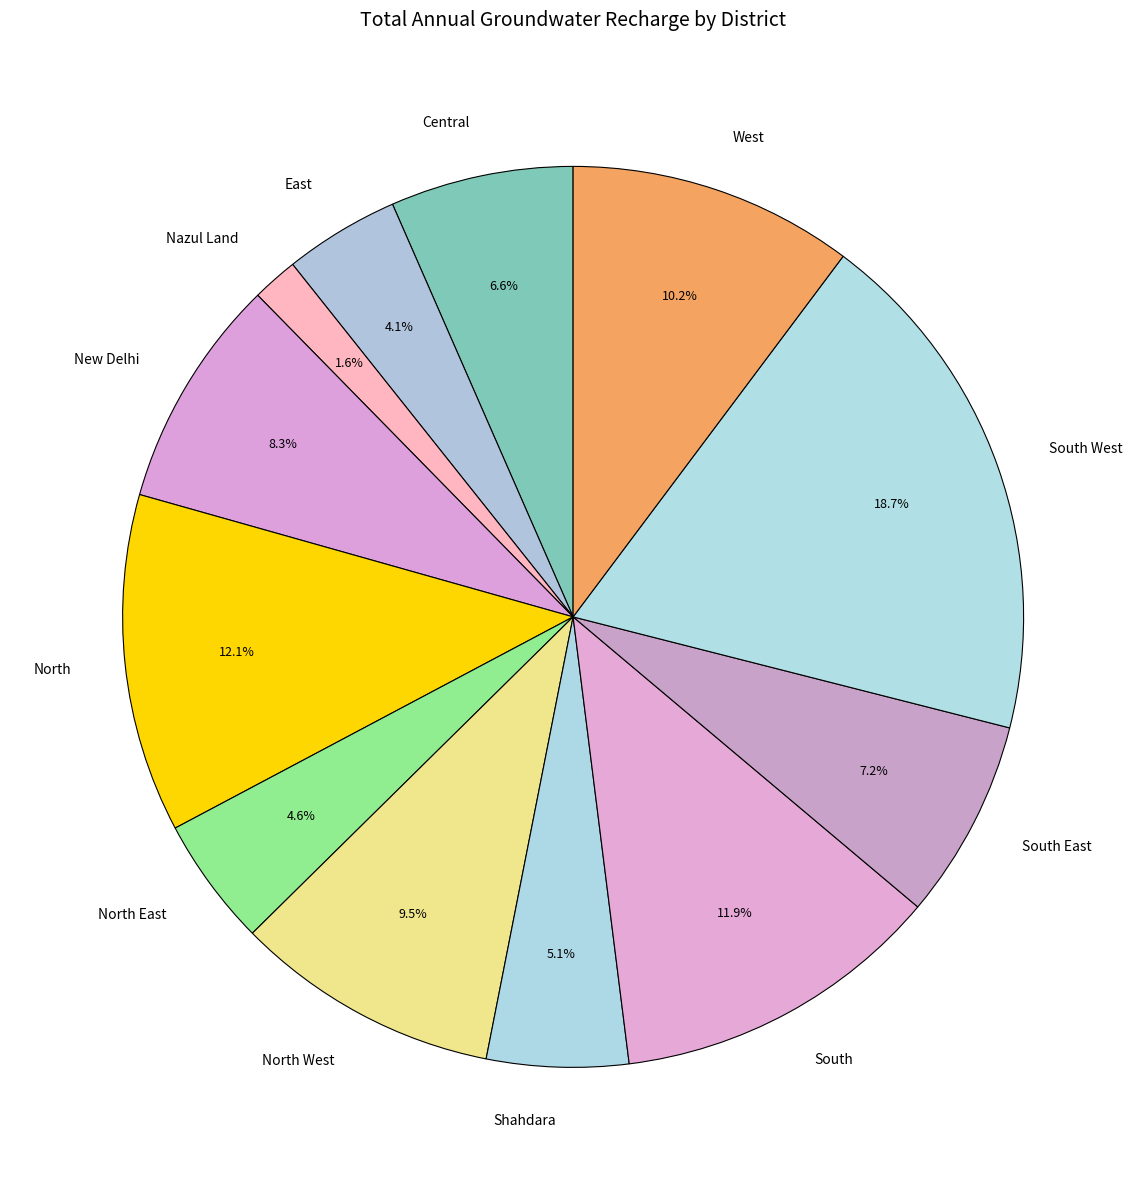

True or false: New Delhi accounts for 15% of the total.

False